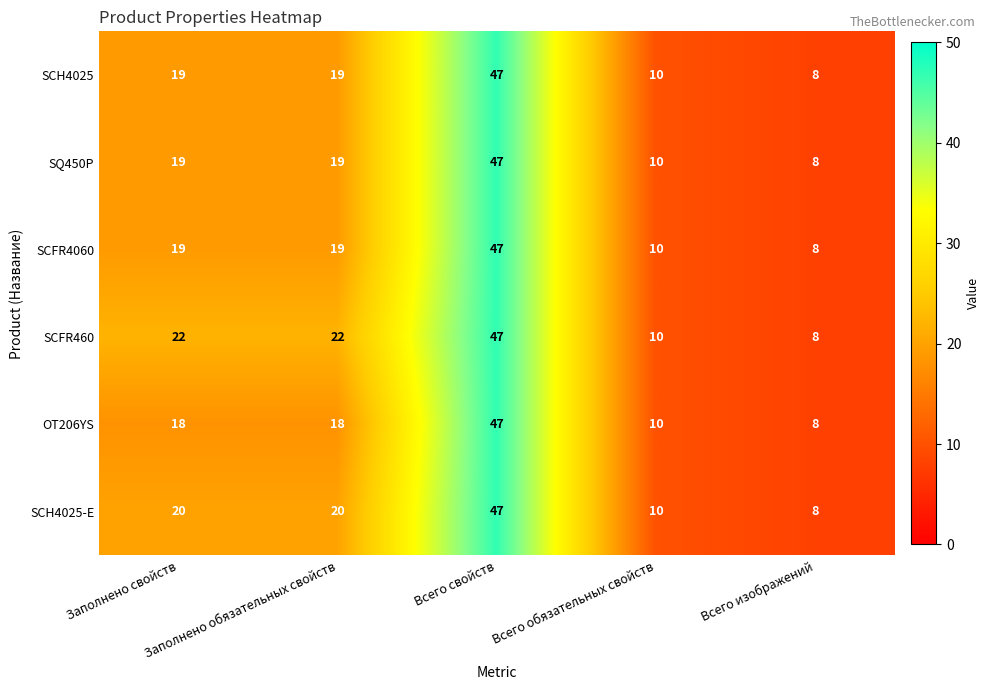

What is the lowest value of the SCFR460 series?

8